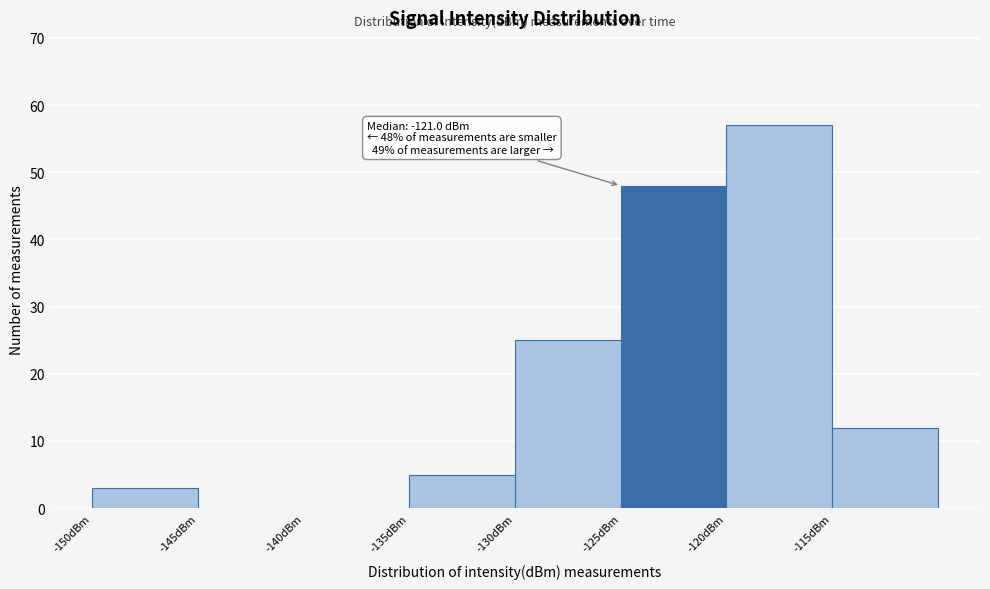

Which range on the x-axis has the tallest bar?

-120 to -115